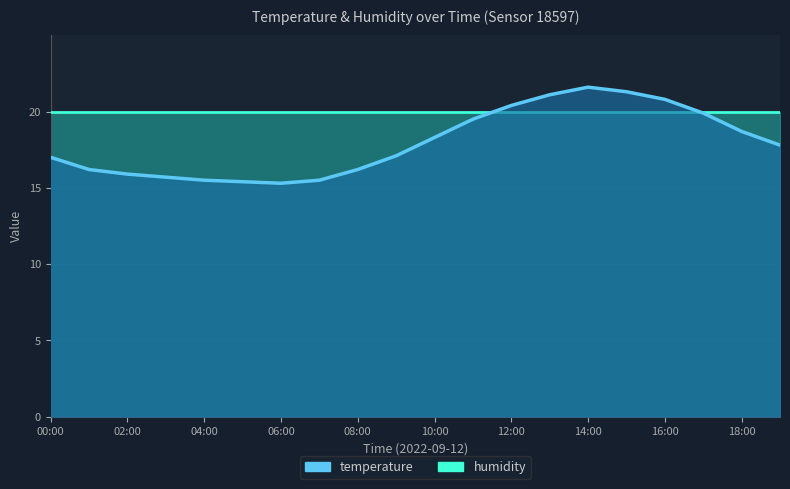

The value at 14:00 is 13.6. True or false?

False